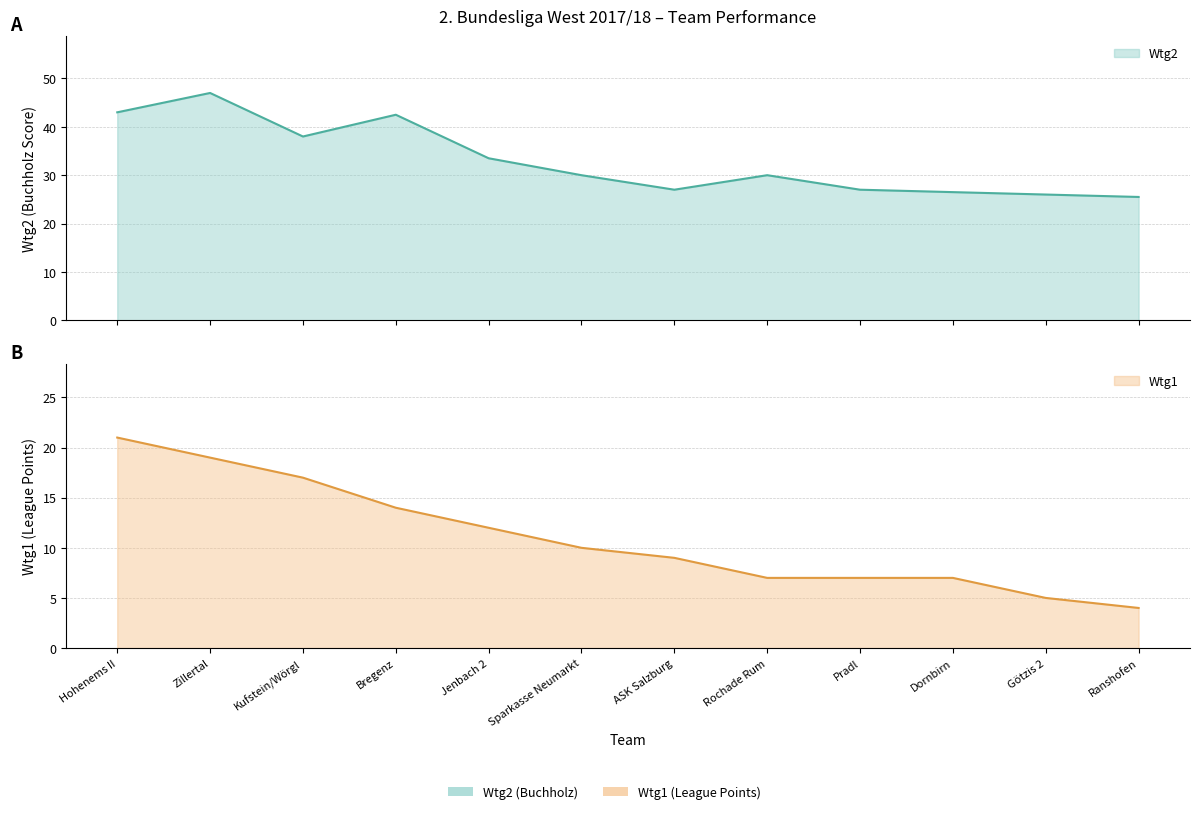

At which label does Wtg1 first exceed 10?

Hohenems II